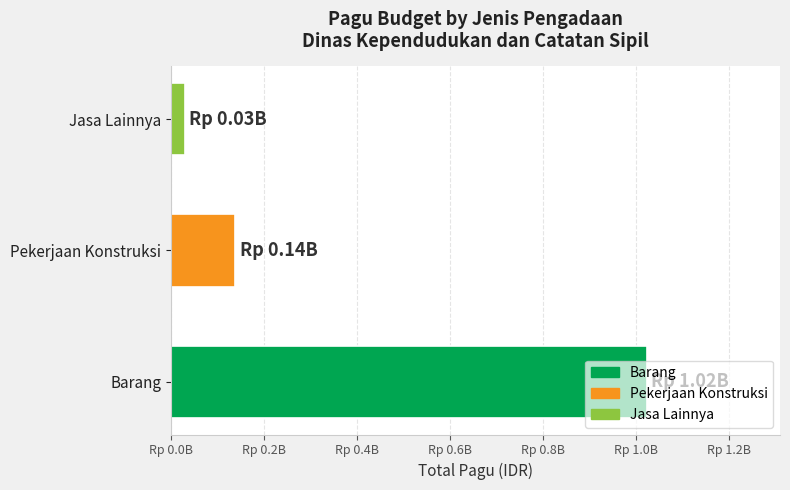

Are the bars horizontal?

Yes